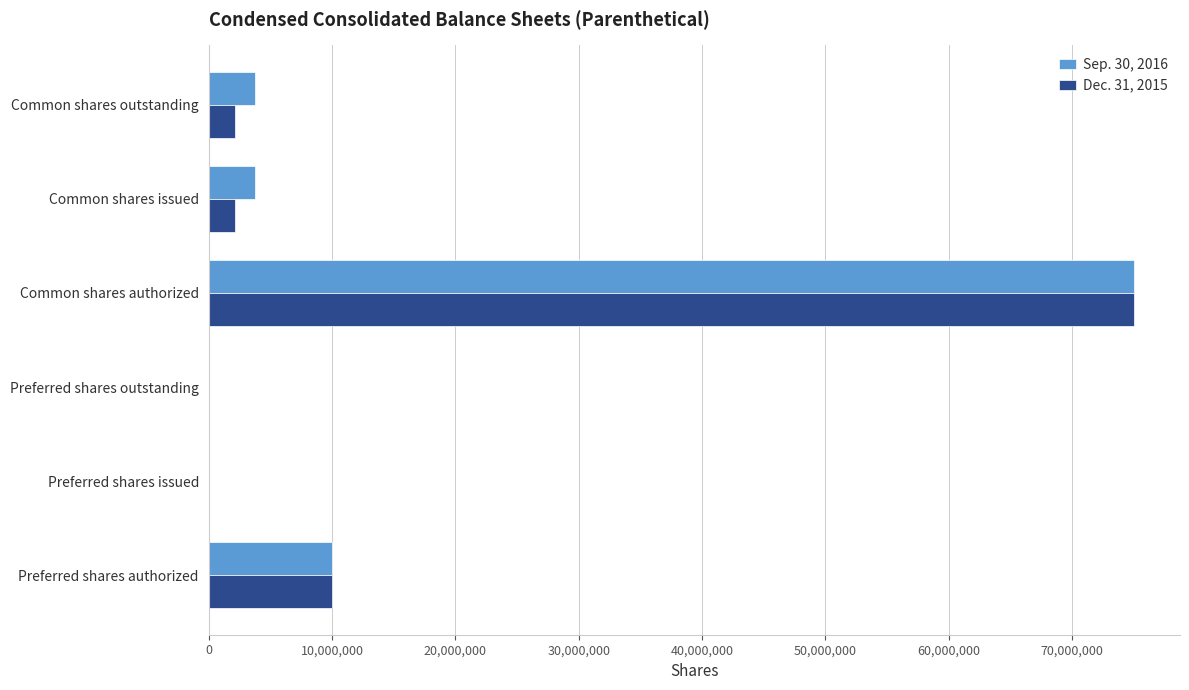

Count the number of data series in this chart.

2